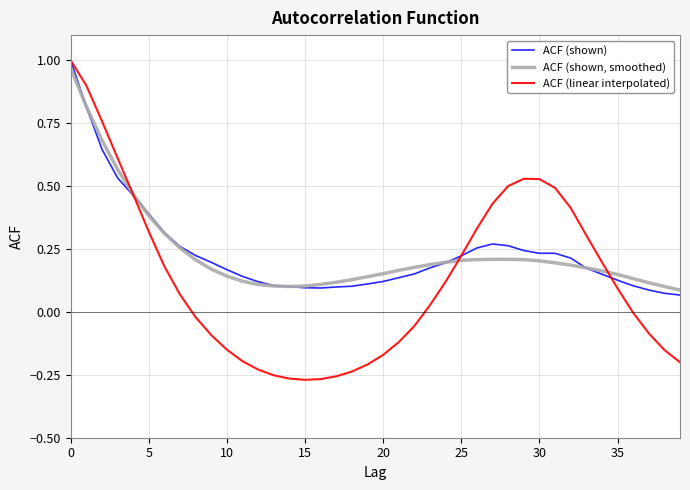

Which series has the widest spread of values?

ACF (linear interpolated)